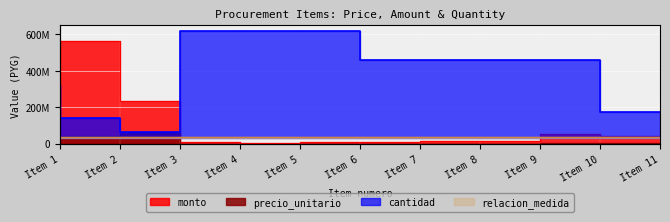

The value of monto at Item 1 is 96690455. True or false?

False